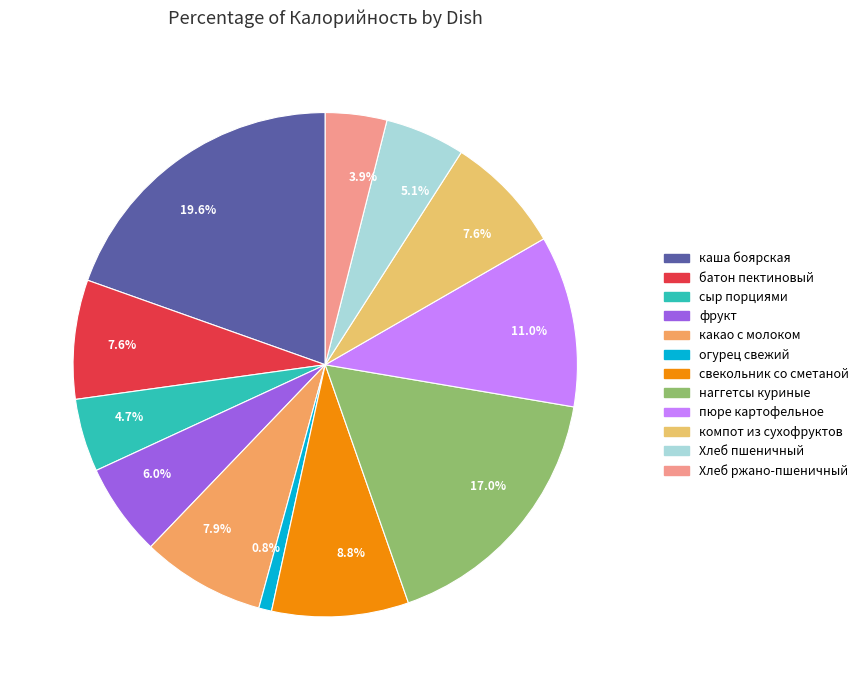

Count the number of slices in the pie.

12